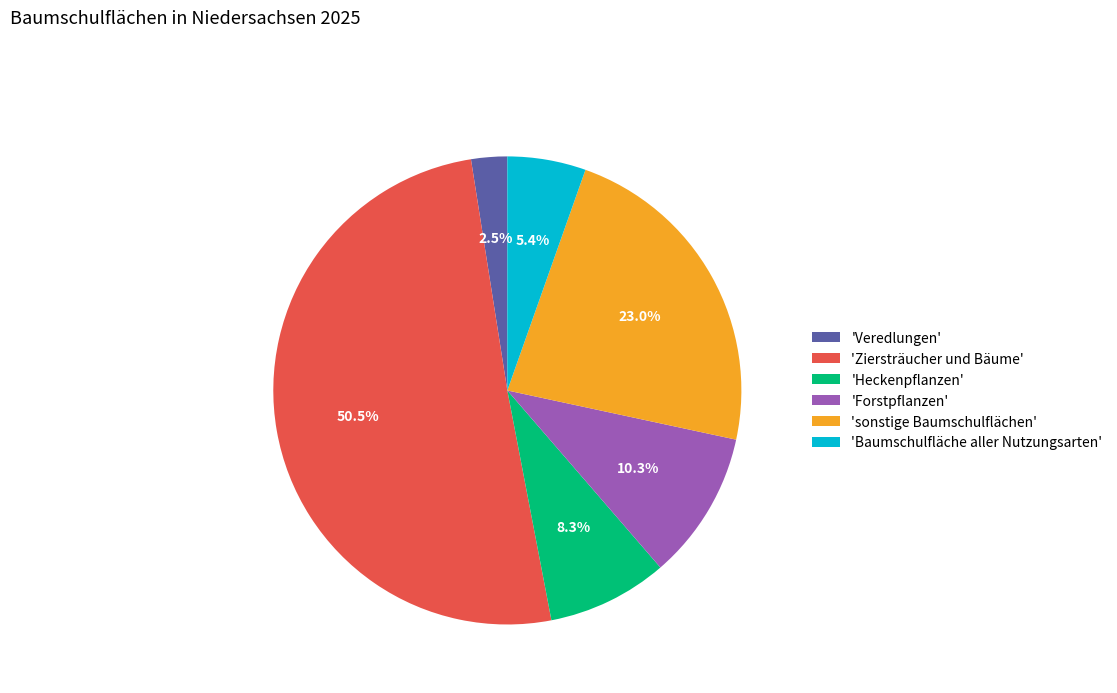

Which slice represents more than half of the pie?

'Ziersträucher und Bäume'